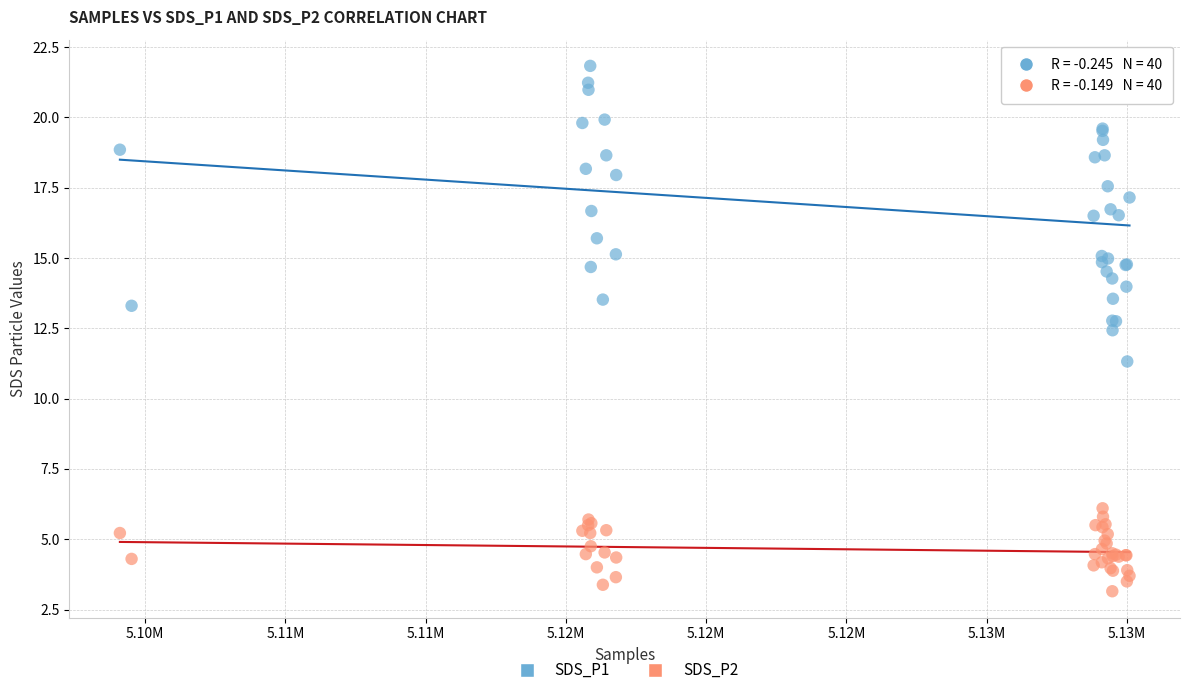

Which series reaches the maximum Y coordinate?

SDS_P1